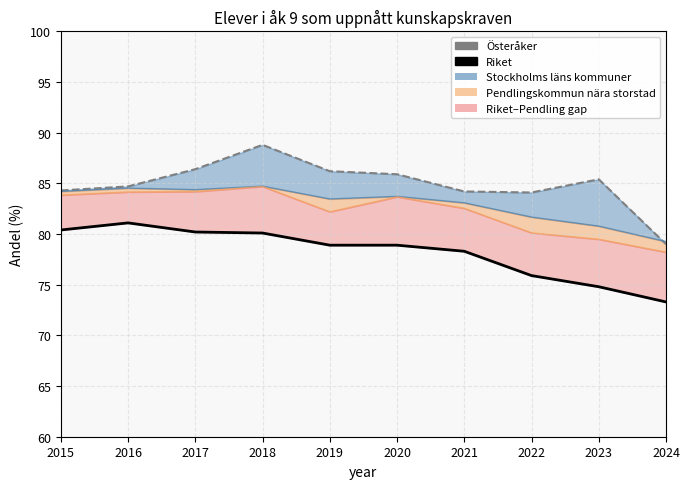

Is it true that Riket equals 103.0 at 2019?

False